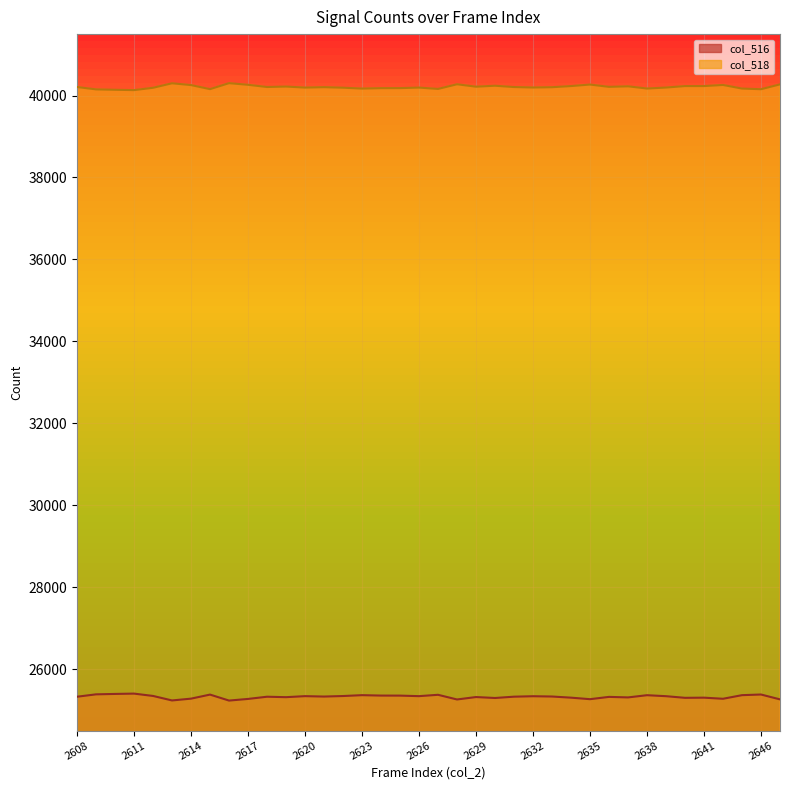

Which series changed the most between 2618 and 2647?

col_516